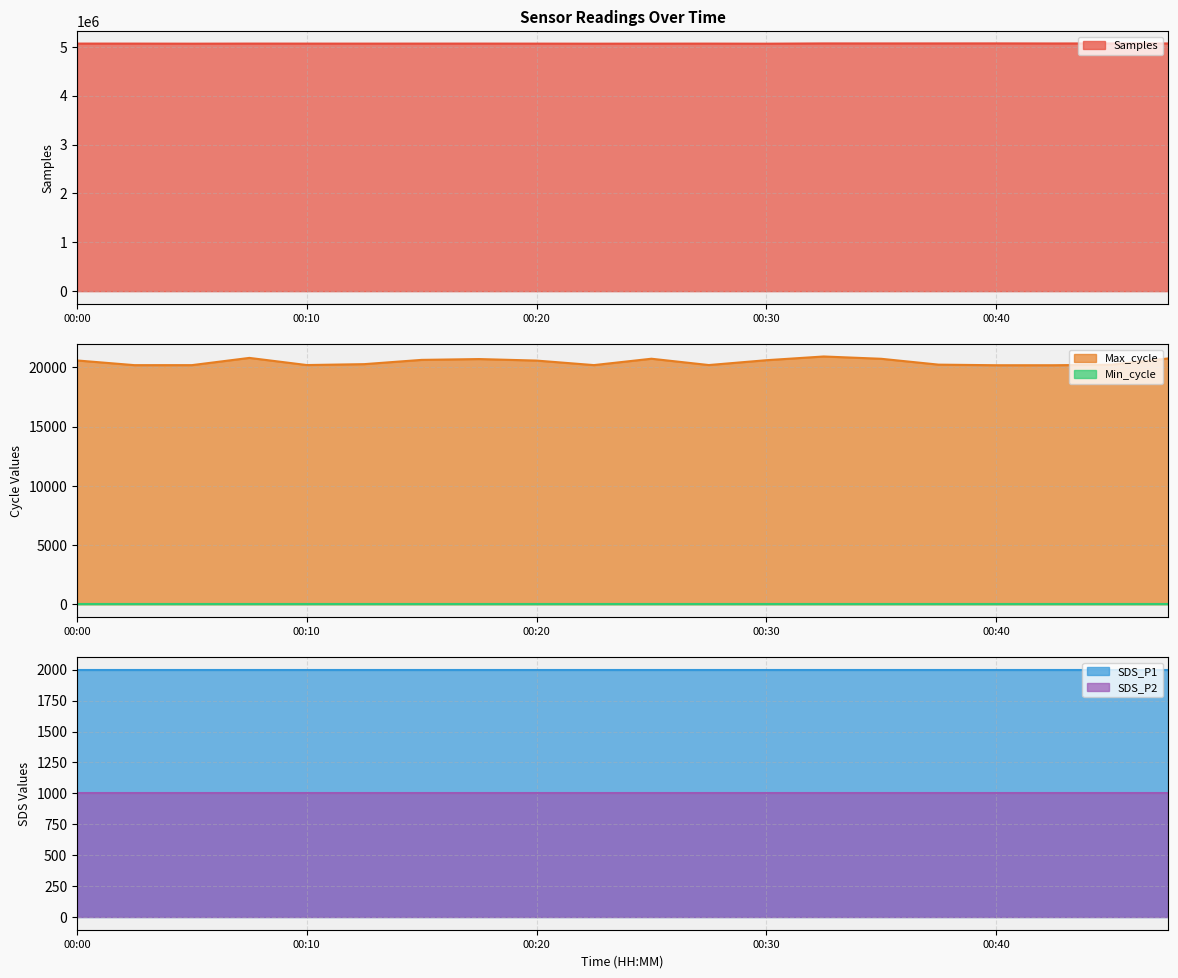

What is the value of the SDS_P1 point at the 17th from the left?

1999.9